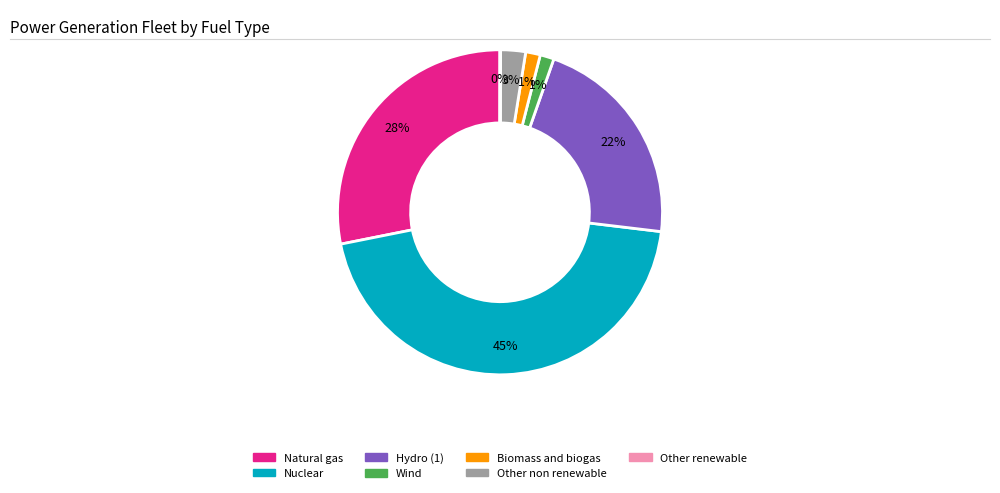

The Hydro (1) slice represents 22% of the pie. True or false?

True